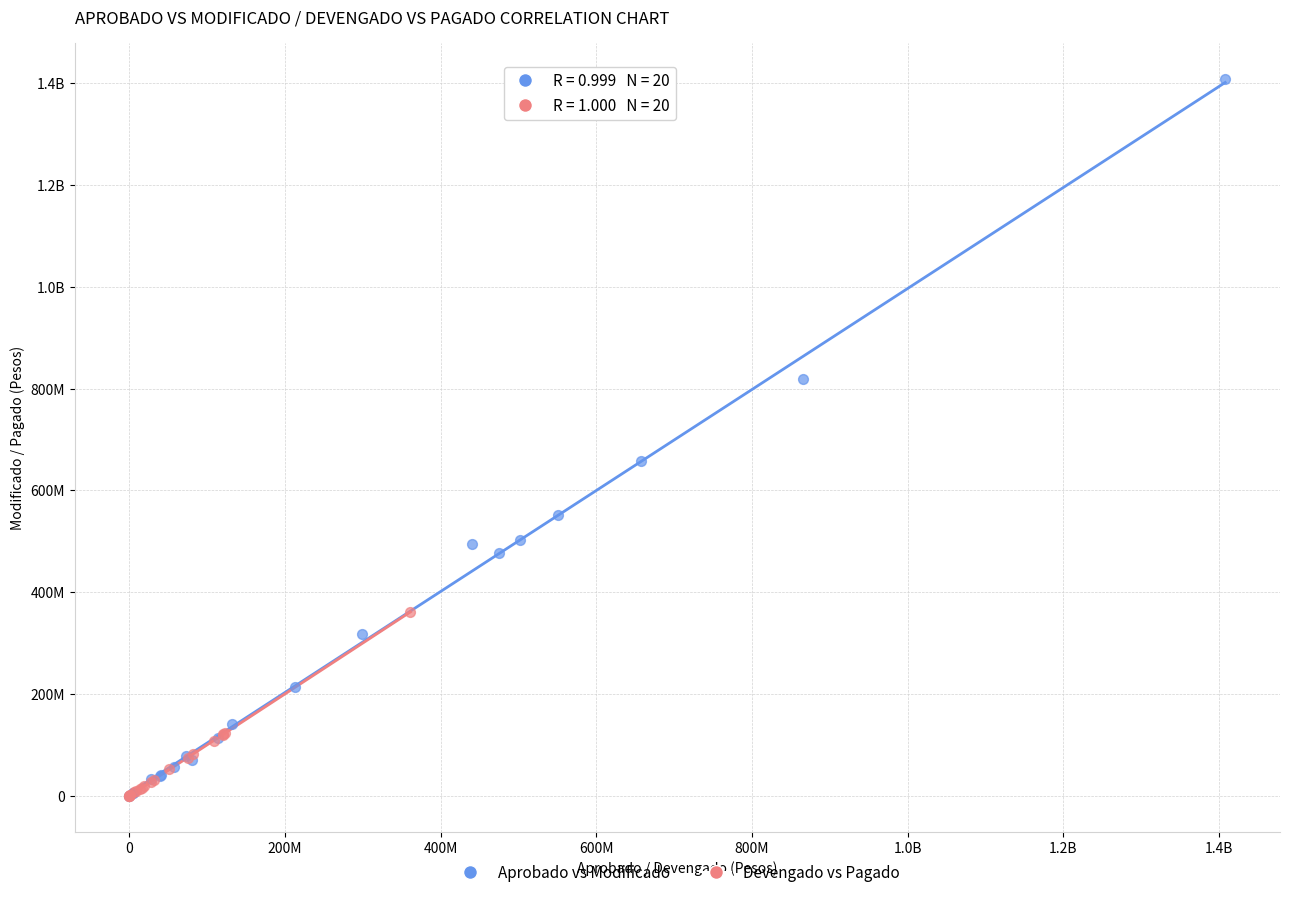

What are all the series names shown in the legend?

Aprobado vs Modificado, Devengado vs Pagado